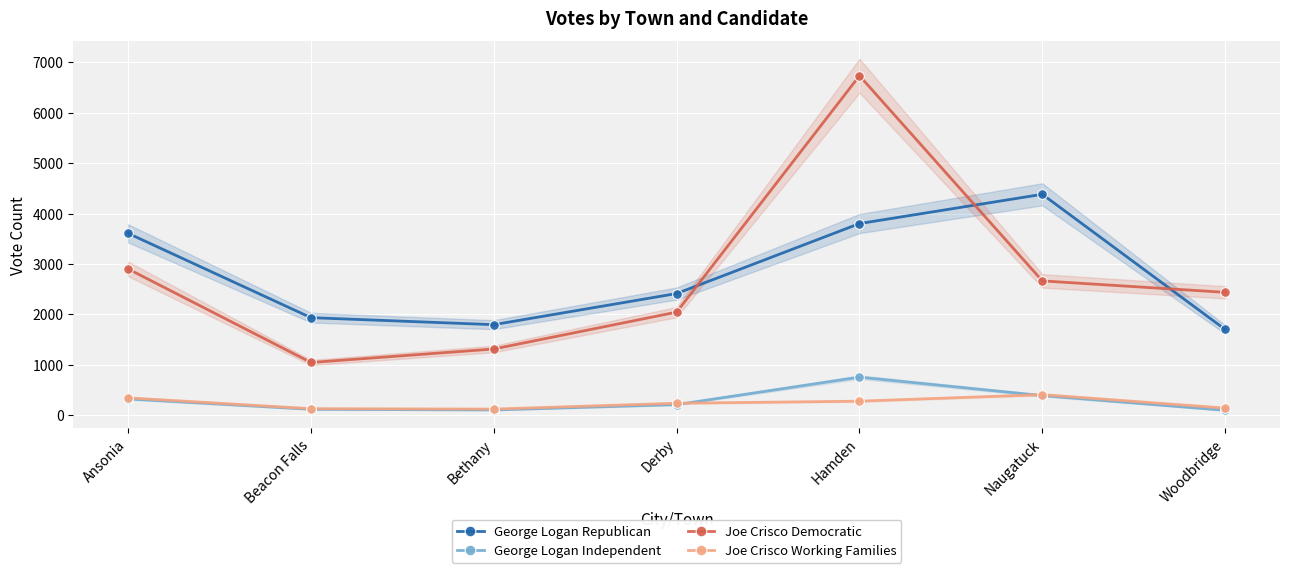

In George Logan Independent, how many points are lower than both neighbors (excluding endpoints)?

1